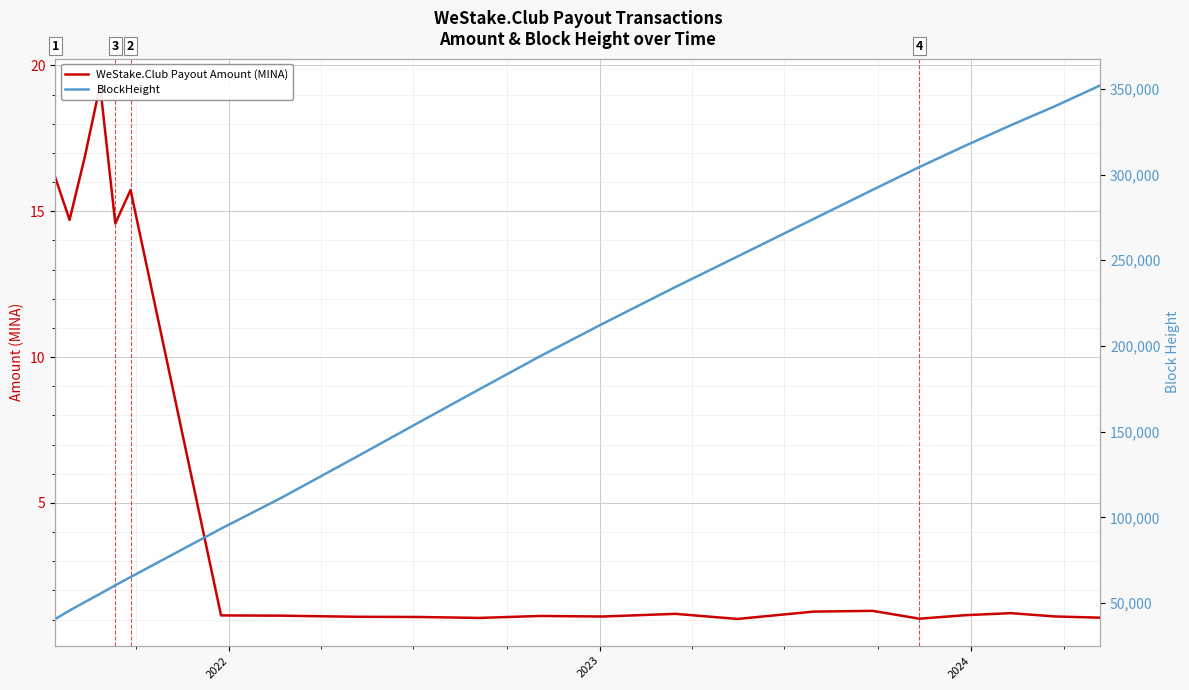

True or false: WeStake.Club Payout Amount (MINA) and BlockHeight intersect in this chart.

False